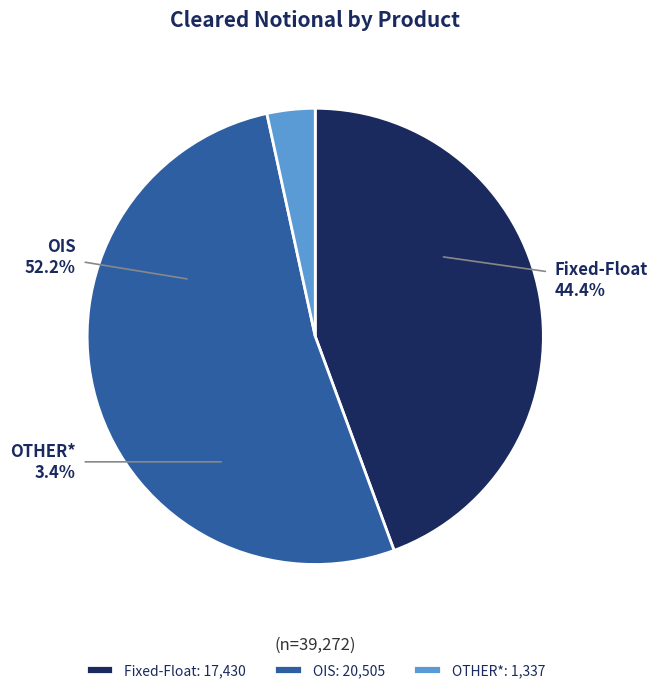

Which slice is the largest?

OIS